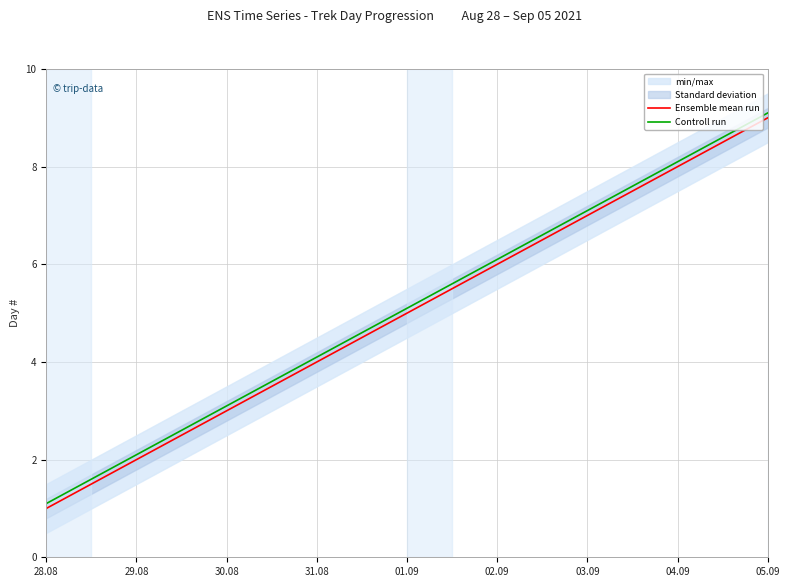

How many lines are shown in the chart?

2